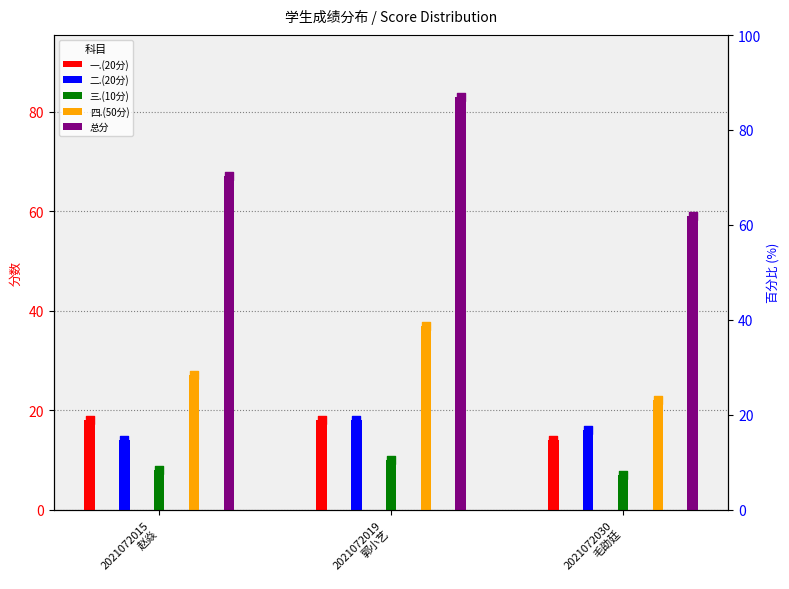

At how many categories does at least one series exceed 47?

3